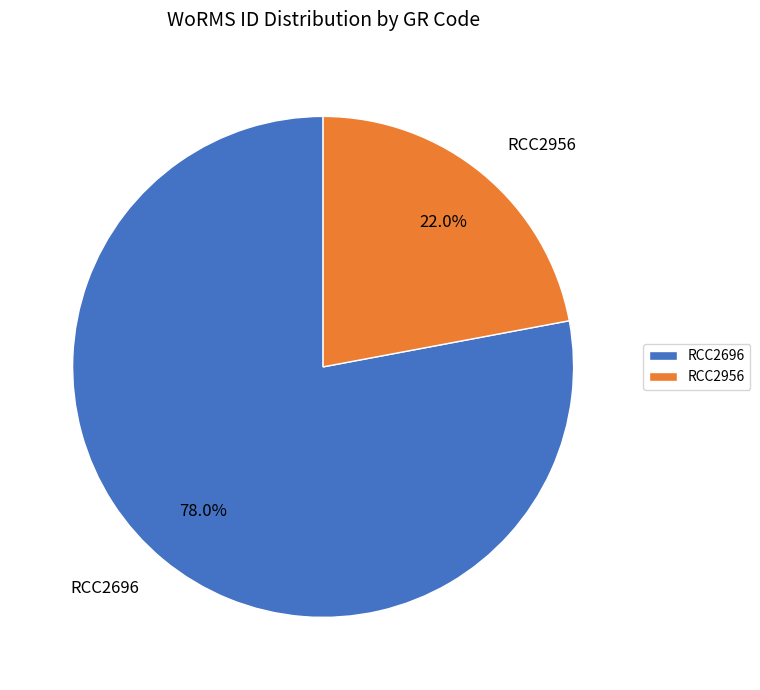

What portion of the pie excludes RCC2696?

22.0%